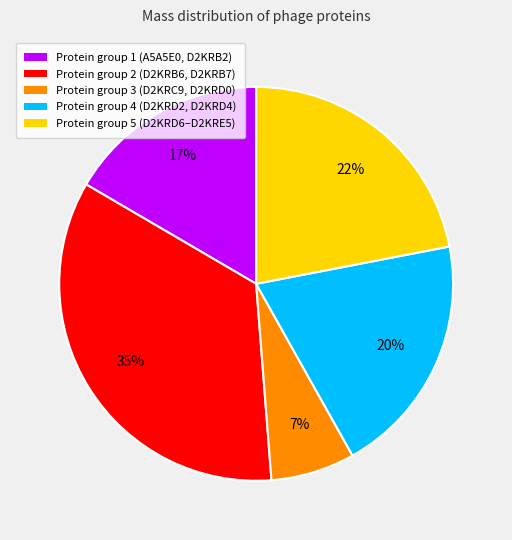

Which slice is the largest?

Protein group 2 (D2KRB6, D2KRB7)